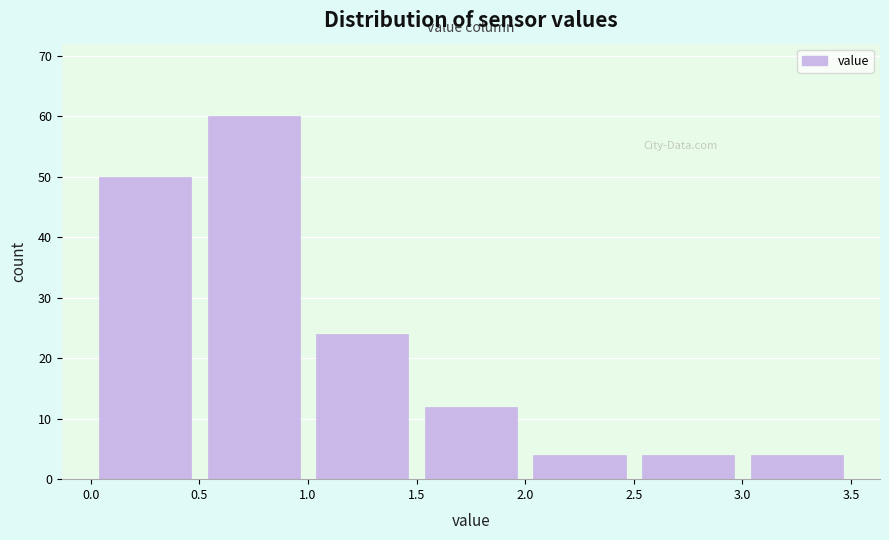

How tall is the bar that spans 0.5 to 1.0 on the x-axis? The values are not printed on the chart, so give them approximately, as read against the axis.

60